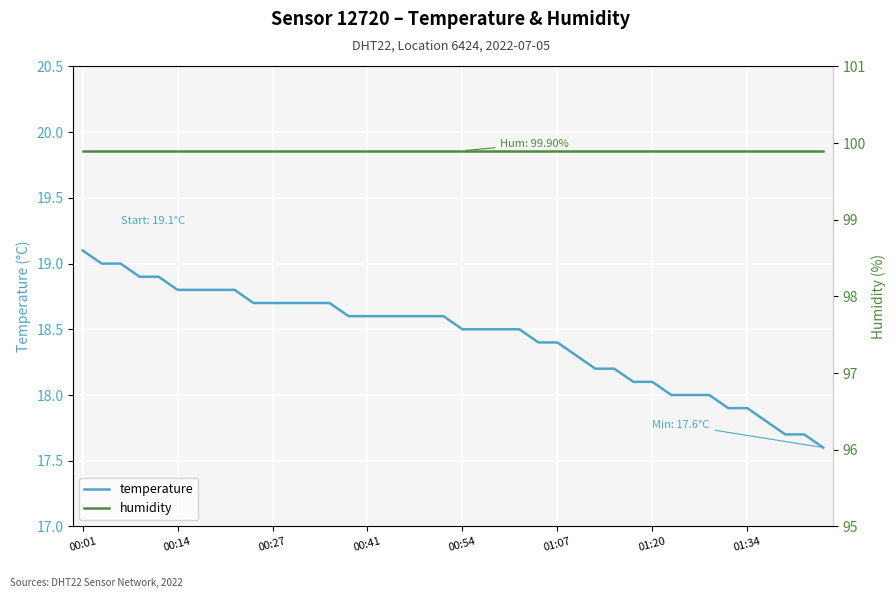

What is the sum of the humidity values at 11 and 38?

199.8